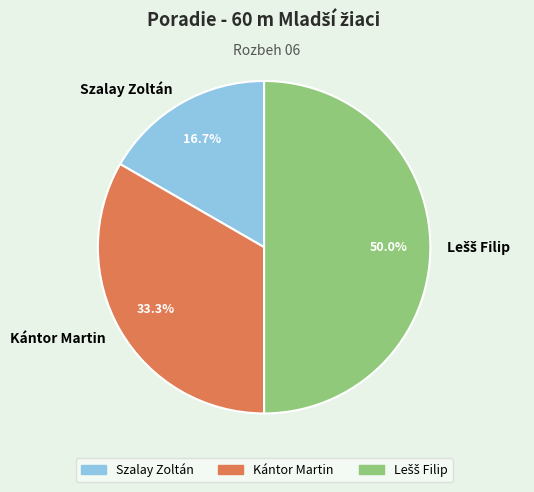

What is the smallest slice in the pie chart?

Szalay Zoltán